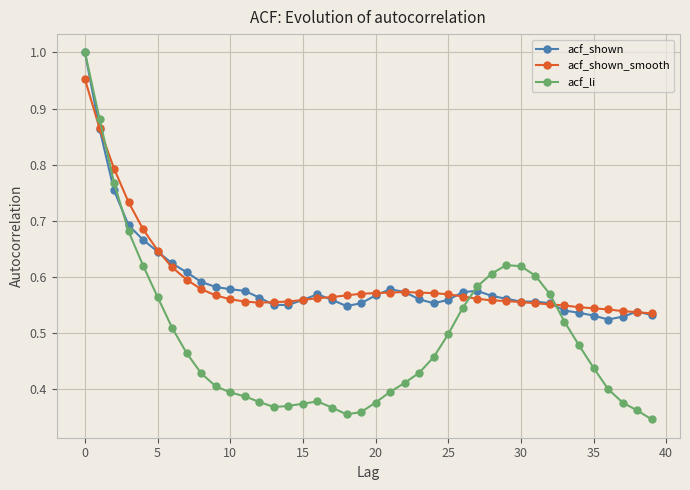

How many acf_shown_smooth values are between 0 and 1?

40